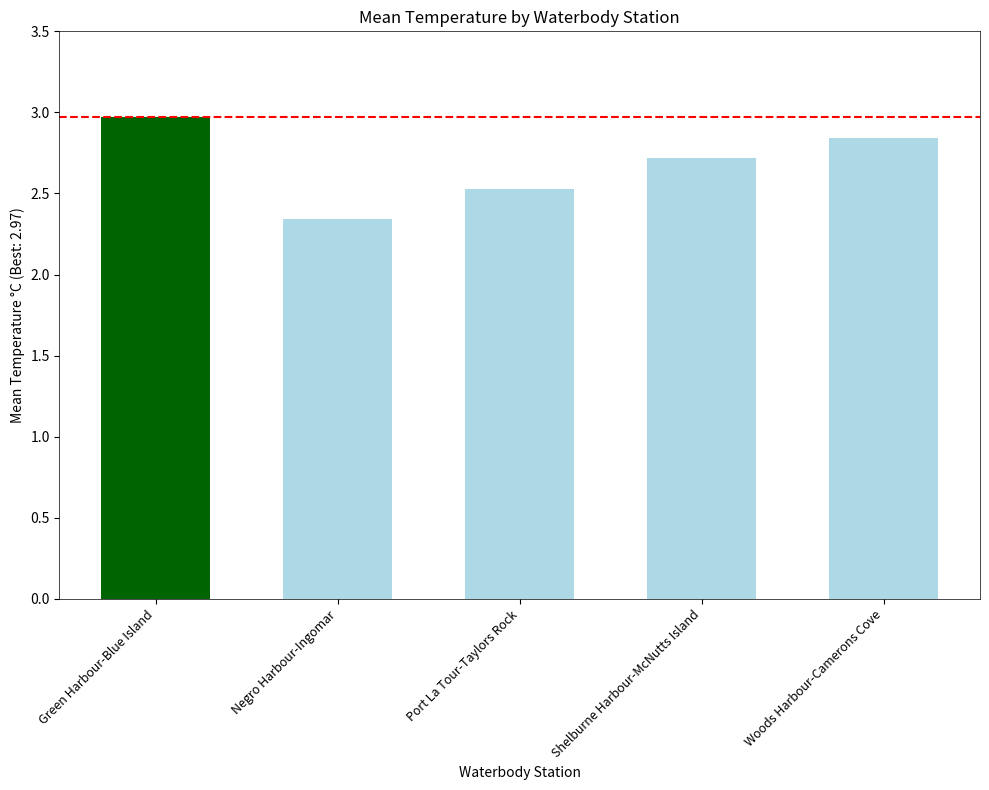

Is it true that the value at Port La Tour-Taylors Rock is 2.5?

True